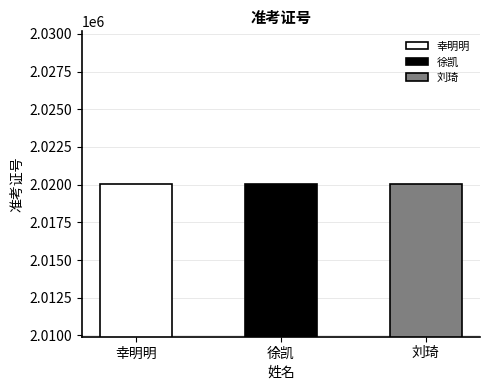

Rank the categories by value from highest to lowest.

幸明明, 徐凯, 刘琦